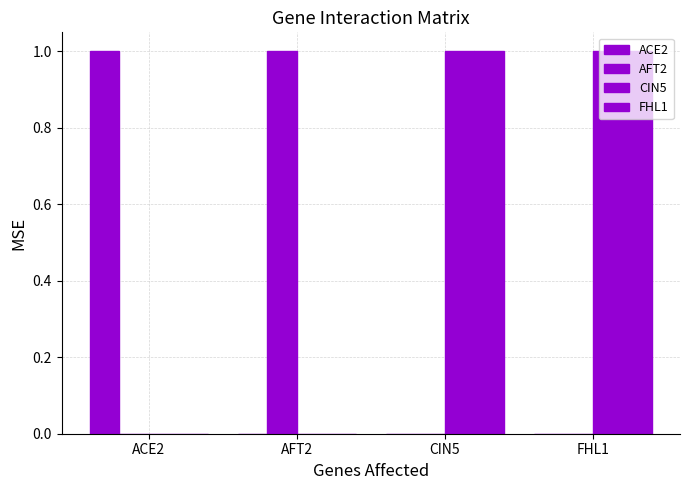

How many groups of bars are there?

4